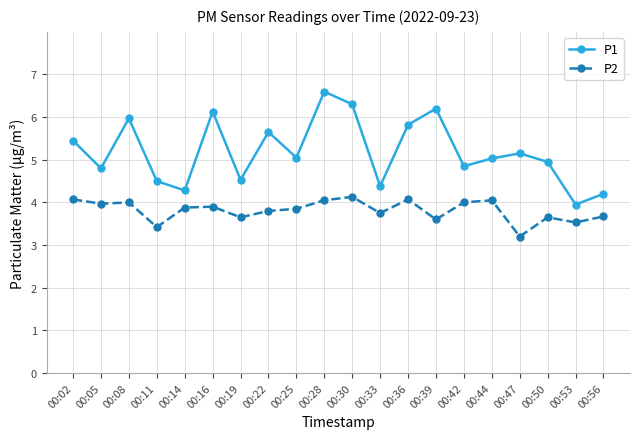

True or false: P2 and P1 intersect in this chart.

False